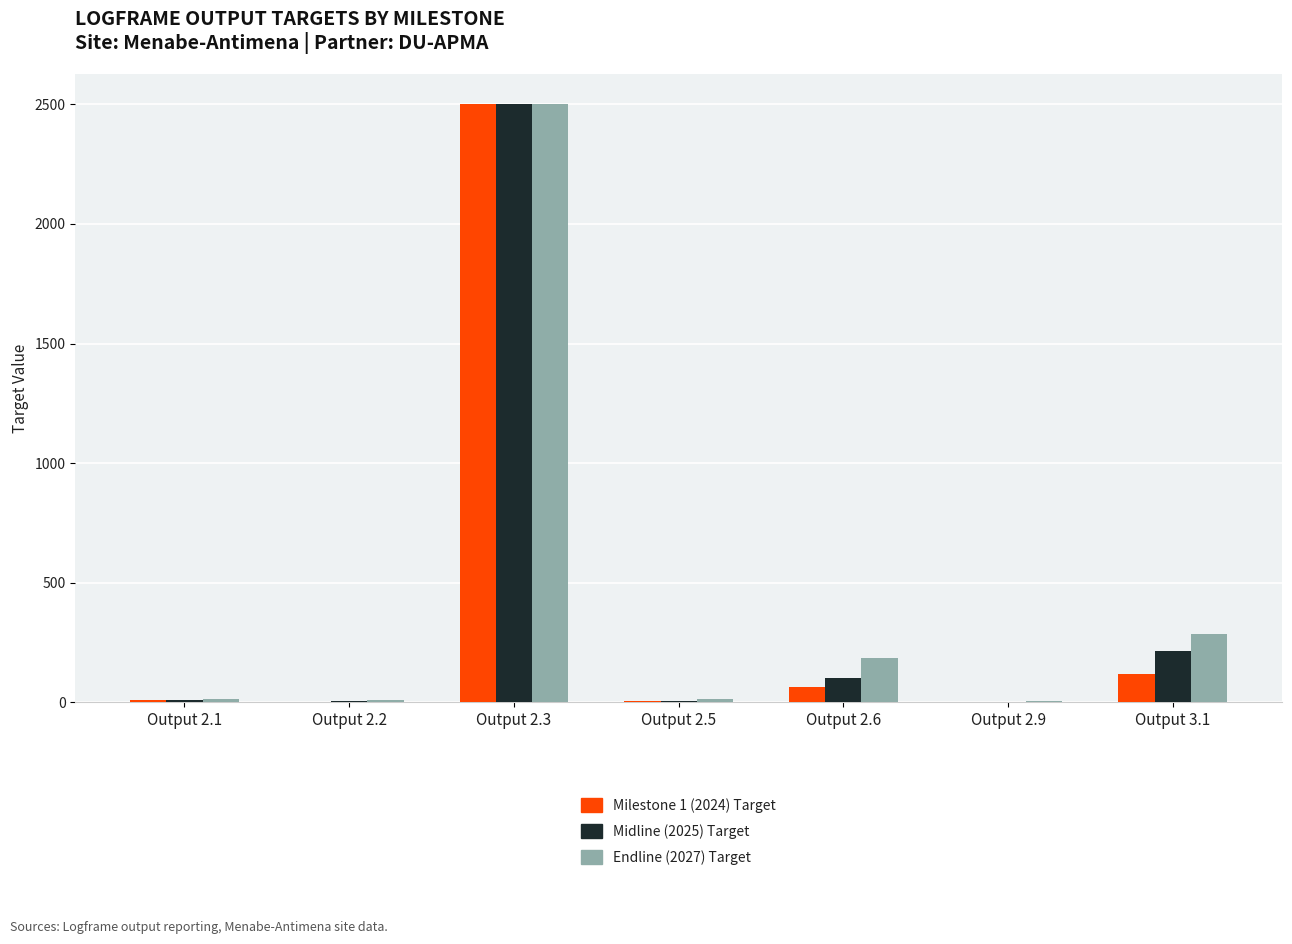

The Milestone 1 (2024) Target series shows 64.0 at Output 2.6. True or false?

True